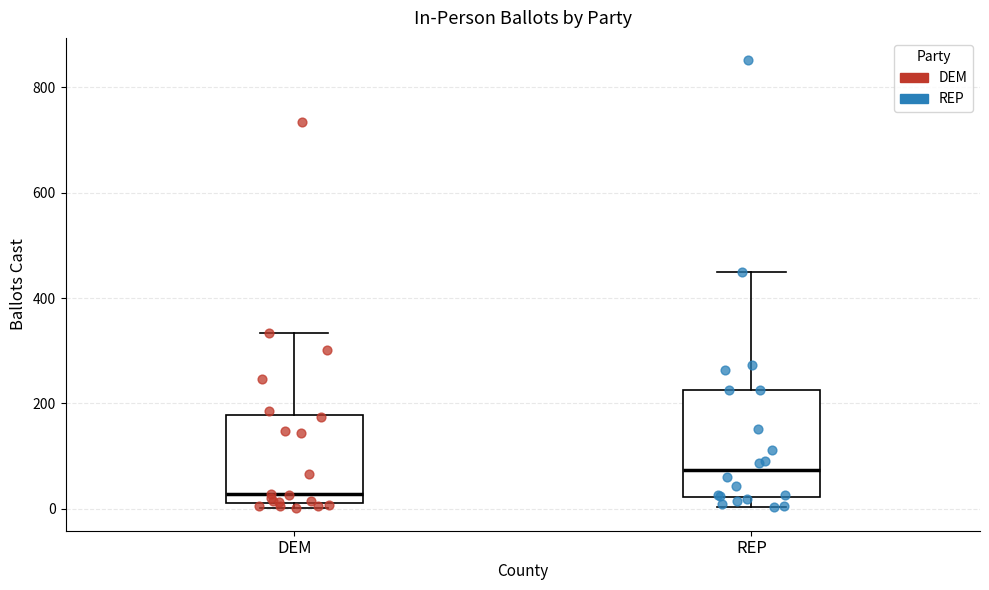

Reading left to right, read every box against the y-axis: the position of its median line, the range the box covers, and the ends of its whiskers. The values are not printed on the chart, so give them approximately, as read against the axis.

DEM: median 20 (just above the box's lower edge), box 20 to 180, whiskers 0 to 340
REP: median 80, box 20 to 220, whiskers 0 to 440